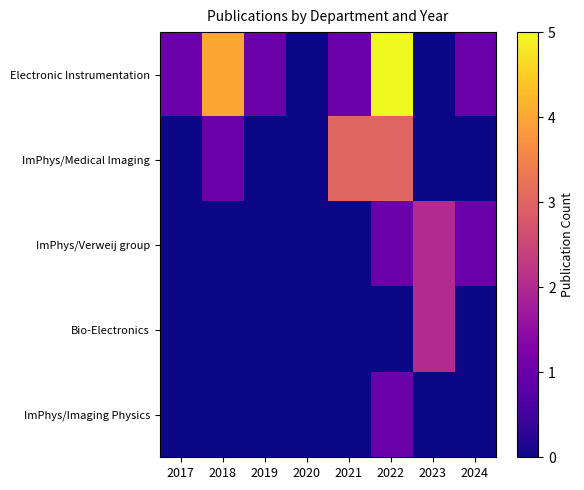

Which series changed the most between 2021 and 2022?

Electronic Instrumentation